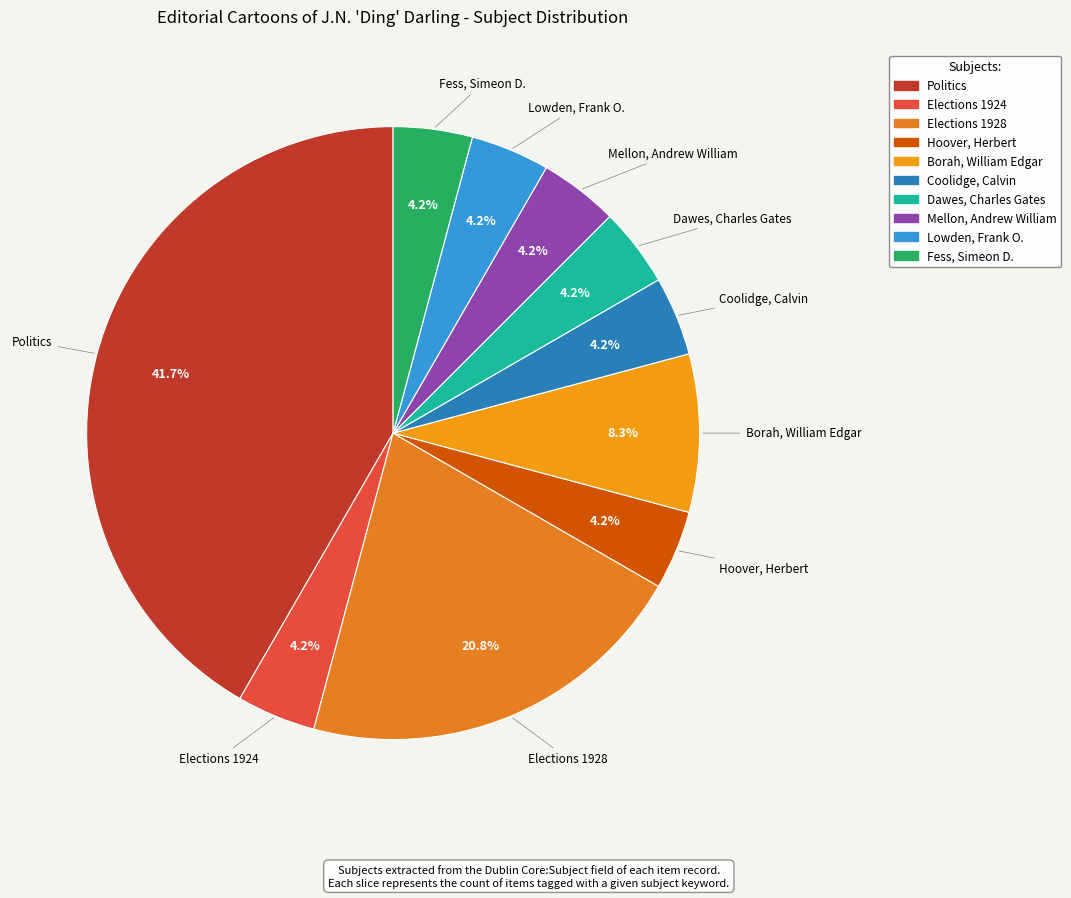

Is there a majority slice in this chart?

No